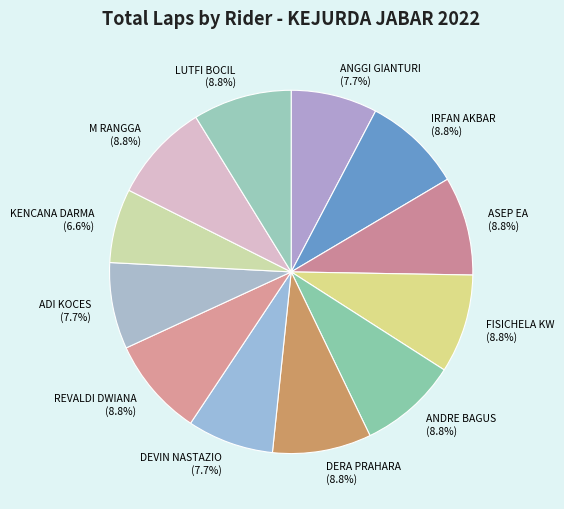

Which has a higher value, DEVIN NASTAZIO or KENCANA DARMA?

DEVIN NASTAZIO